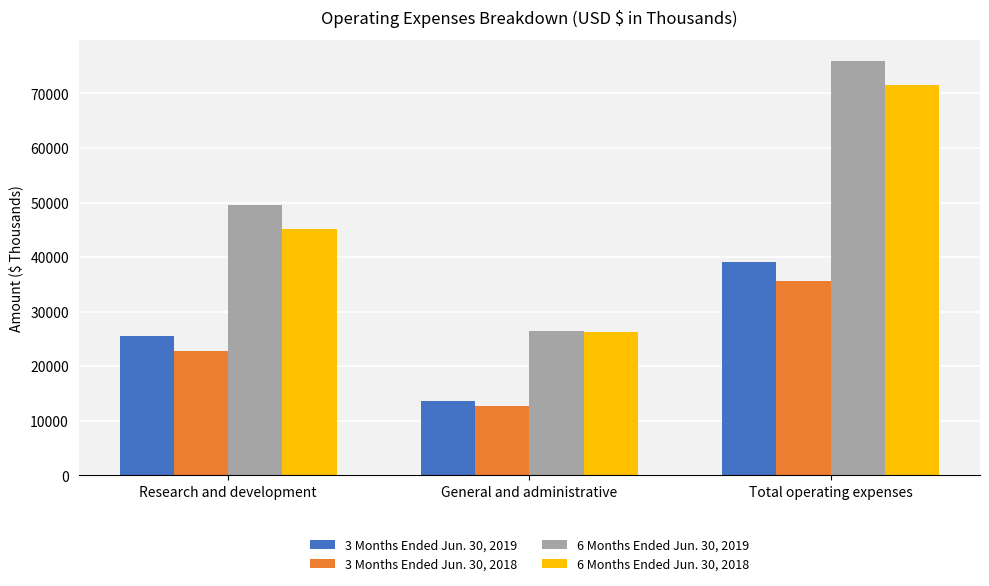

Rank the series at General and administrative from highest to lowest value.

6 Months Ended Jun. 30, 2019, 6 Months Ended Jun. 30, 2018, 3 Months Ended Jun. 30, 2019, 3 Months Ended Jun. 30, 2018